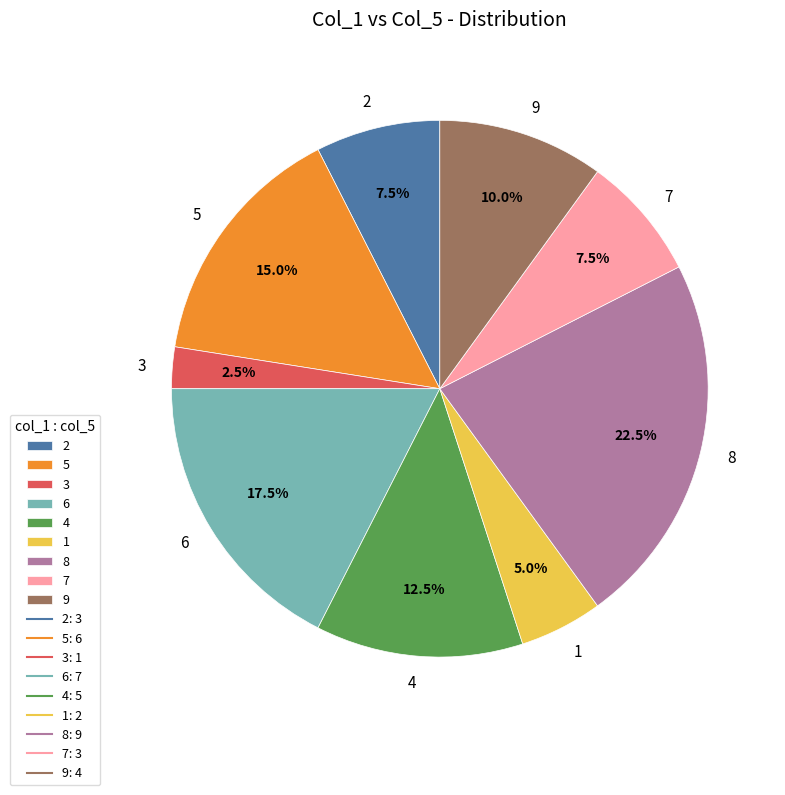

Do 3 and 6 together represent more than half of the pie?

No